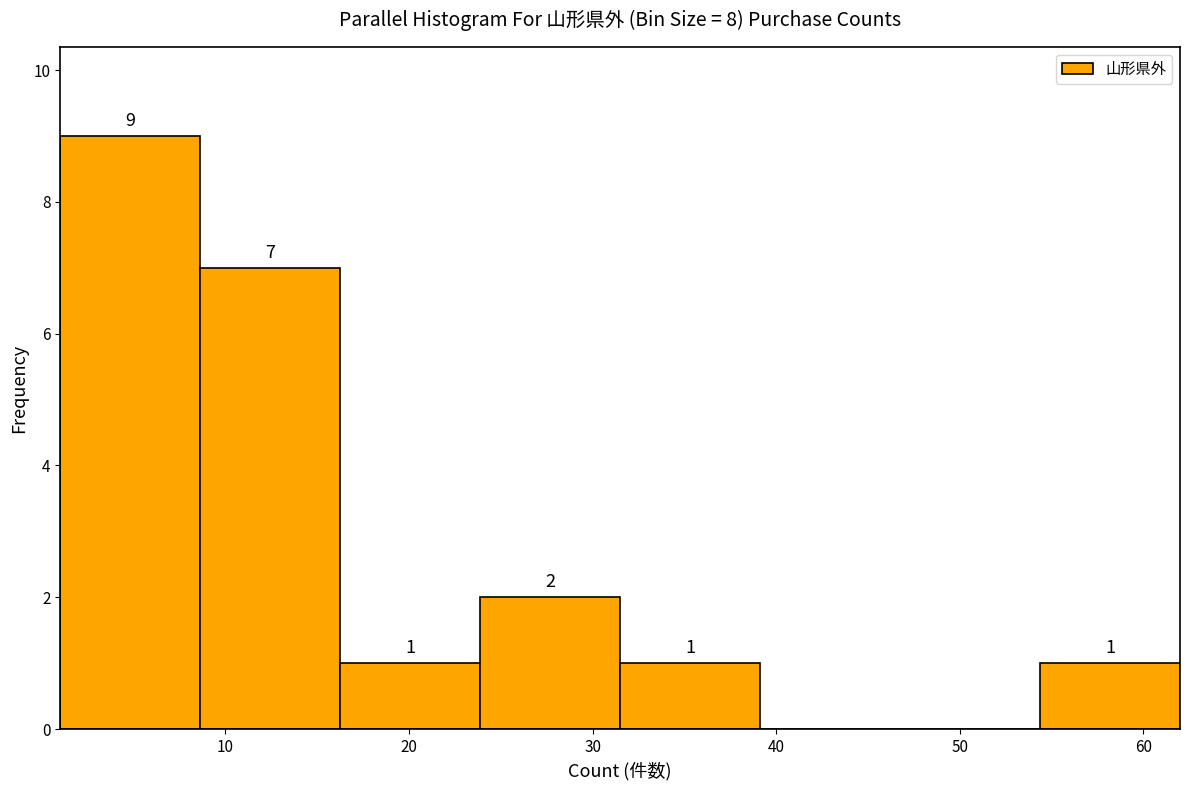

Over which range of the x-axis is the bar tallest?

1 to 9